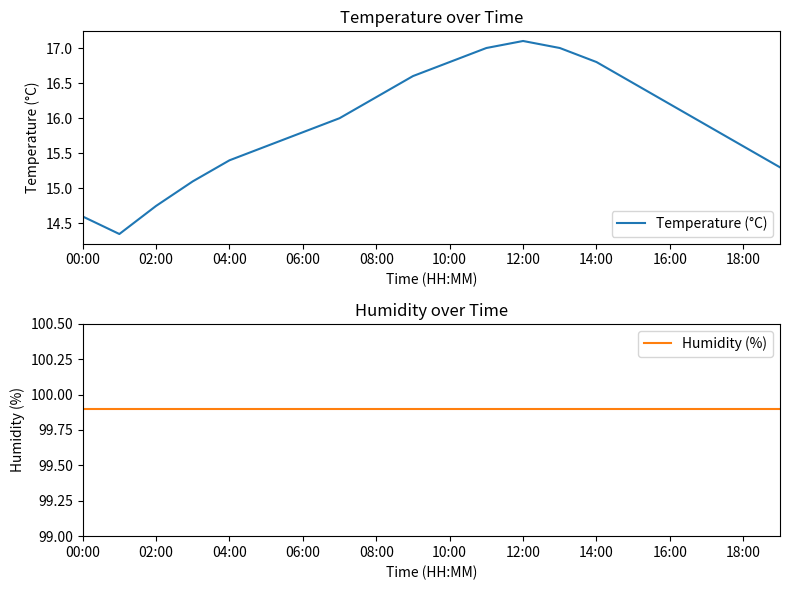

What is the highest value of the Temperature (°C) series?

17.1